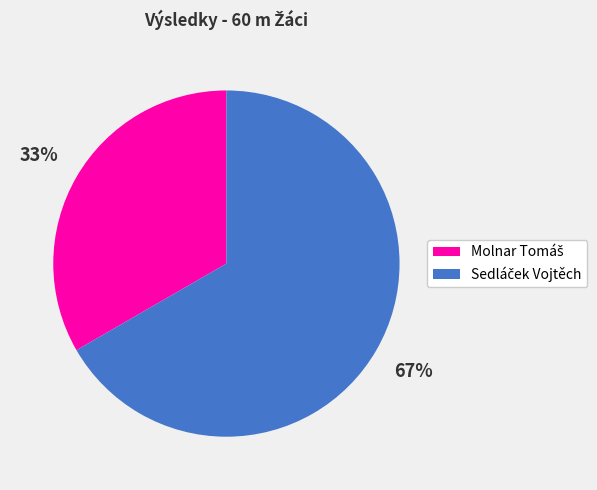

To the nearest percent, what is the average slice percentage?

50%